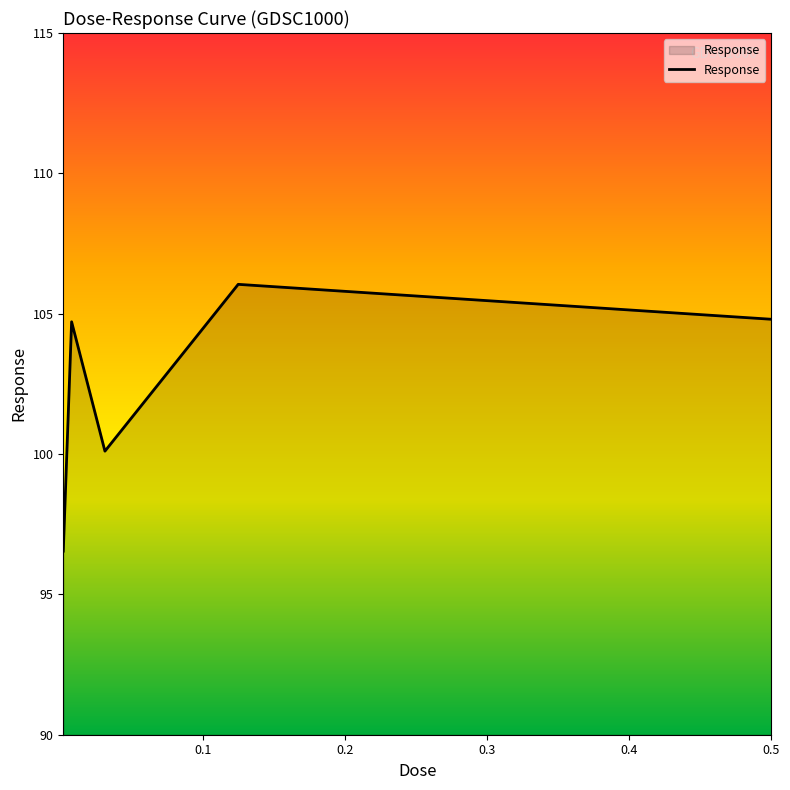

What is the difference between the maximum and minimum values?

9.5